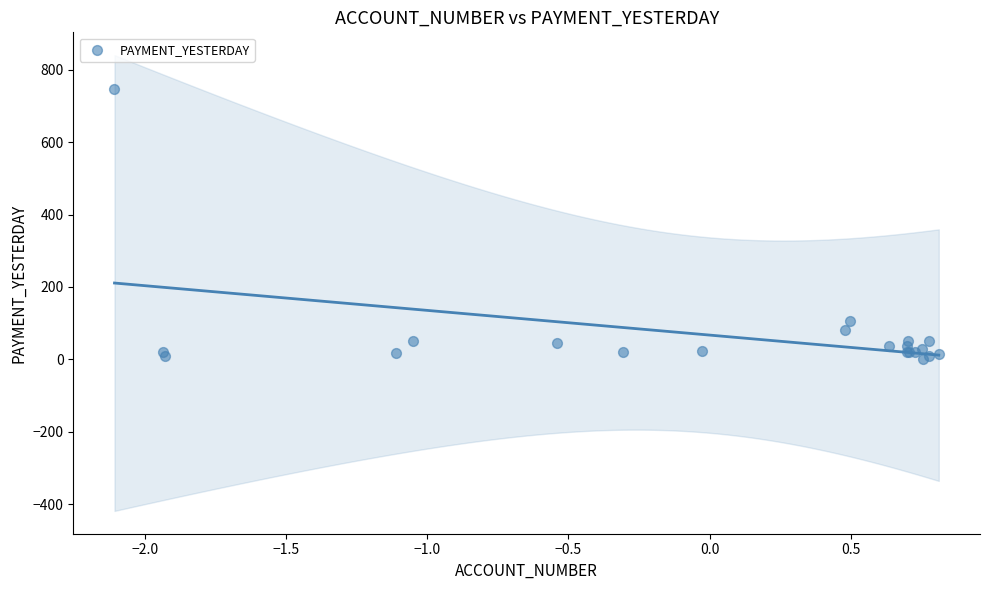

What Y value in the scatter plot is closest to 373?

105.3